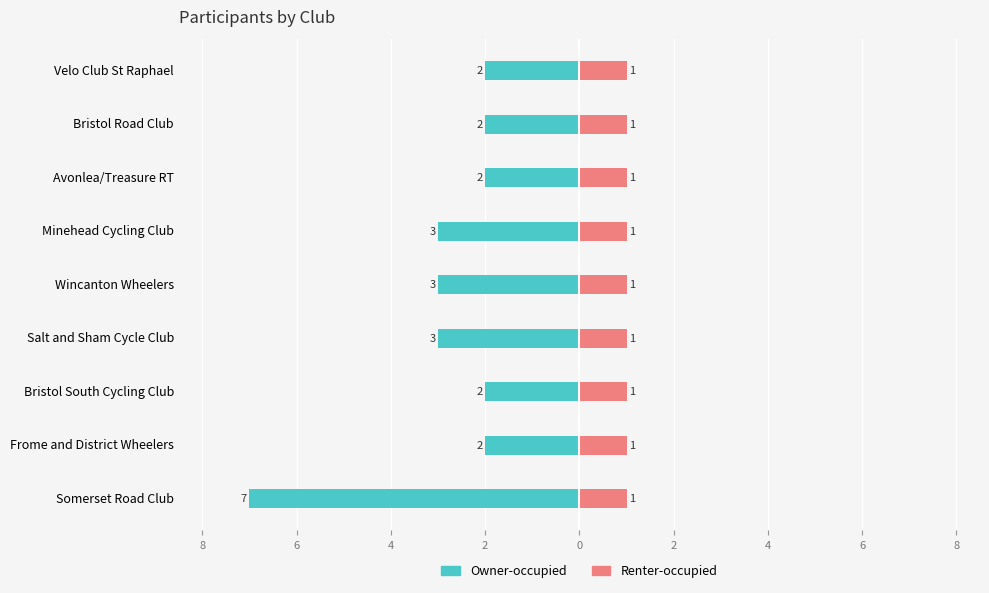

What is the lowest value of the Owner-occupied series?

-7.0